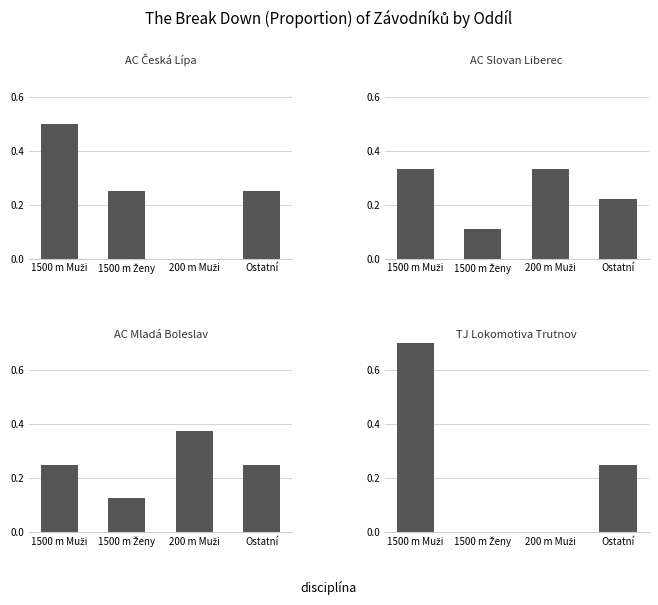

What is the maximum value for AC Mladá Boleslav?

0.4